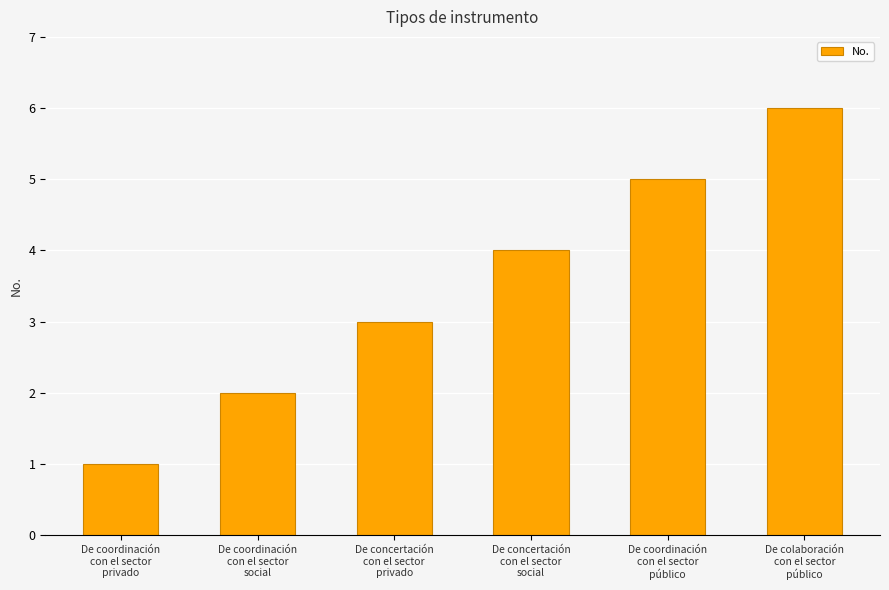

At which label is the value closest to 3?

De concertación
con el sector
privado